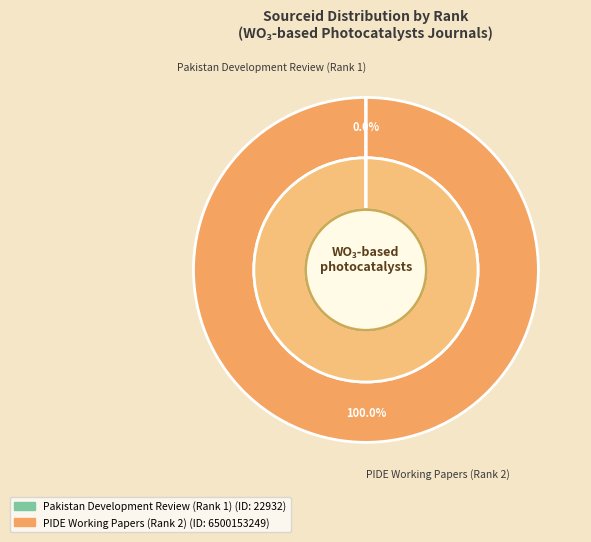

Is it true that Pakistan Development Review (Rank 1) is 14% of the pie?

False